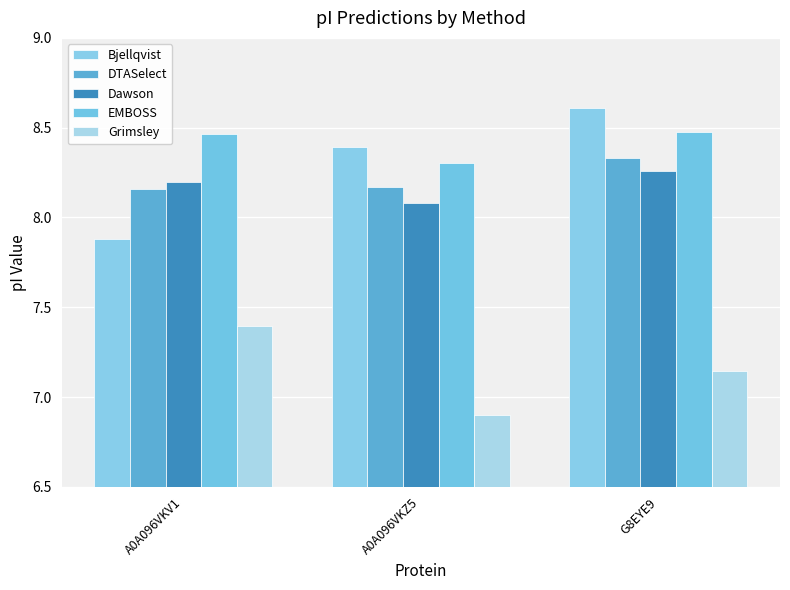

How many Grimsley values are between 6 and 7?

1